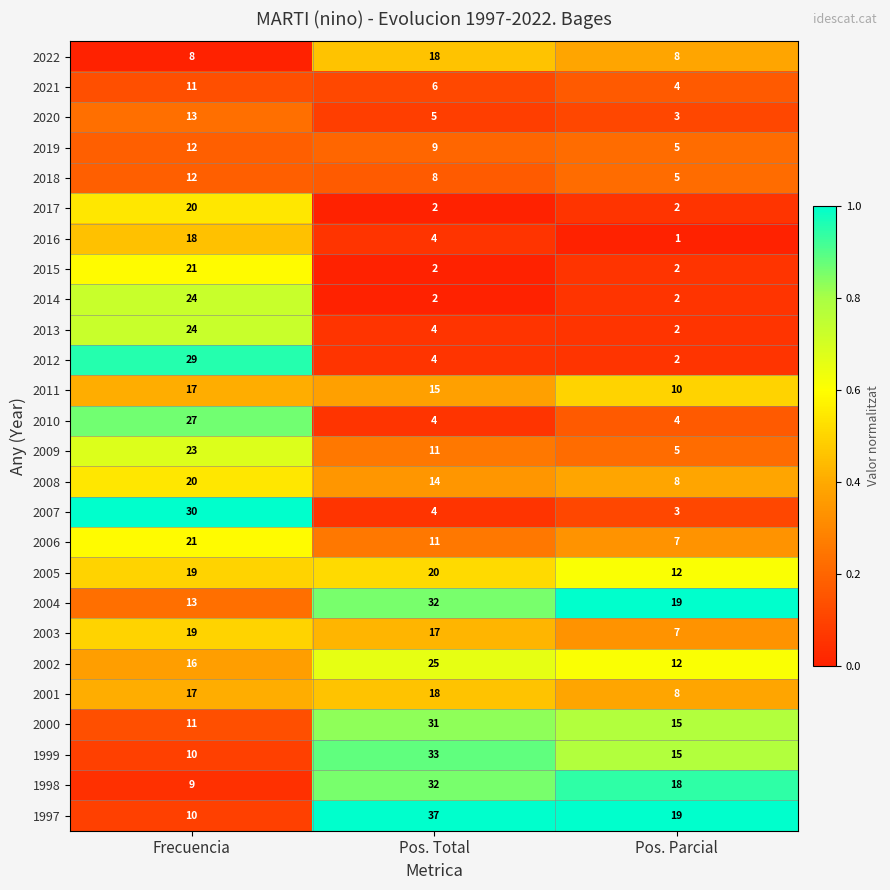

At which label does 2008 reach its minimum?

Pos. Parcial